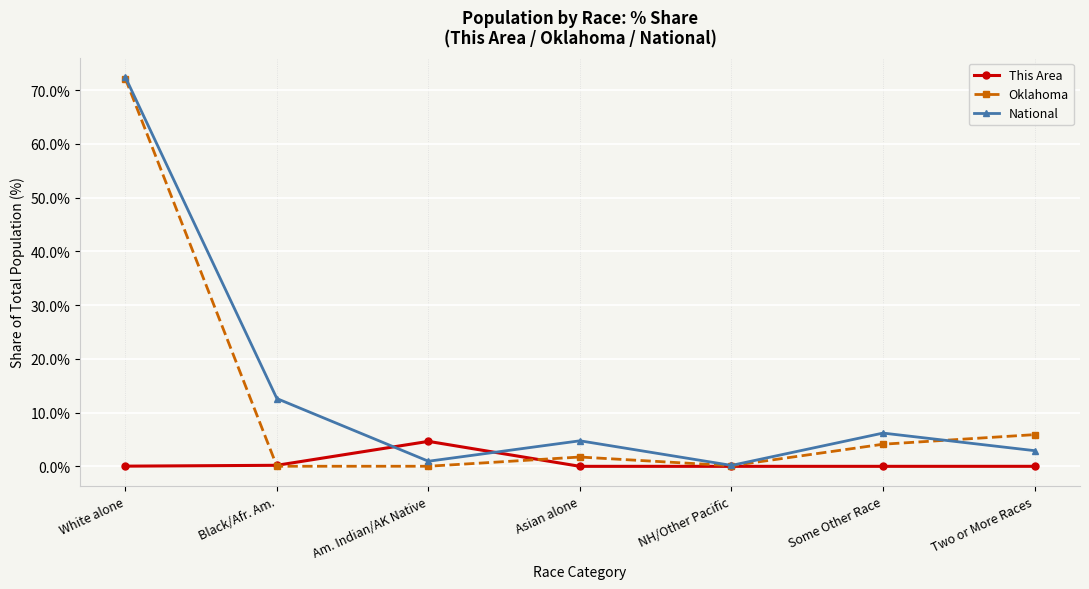

In National, how many points are lower than both neighbors (excluding endpoints)?

2